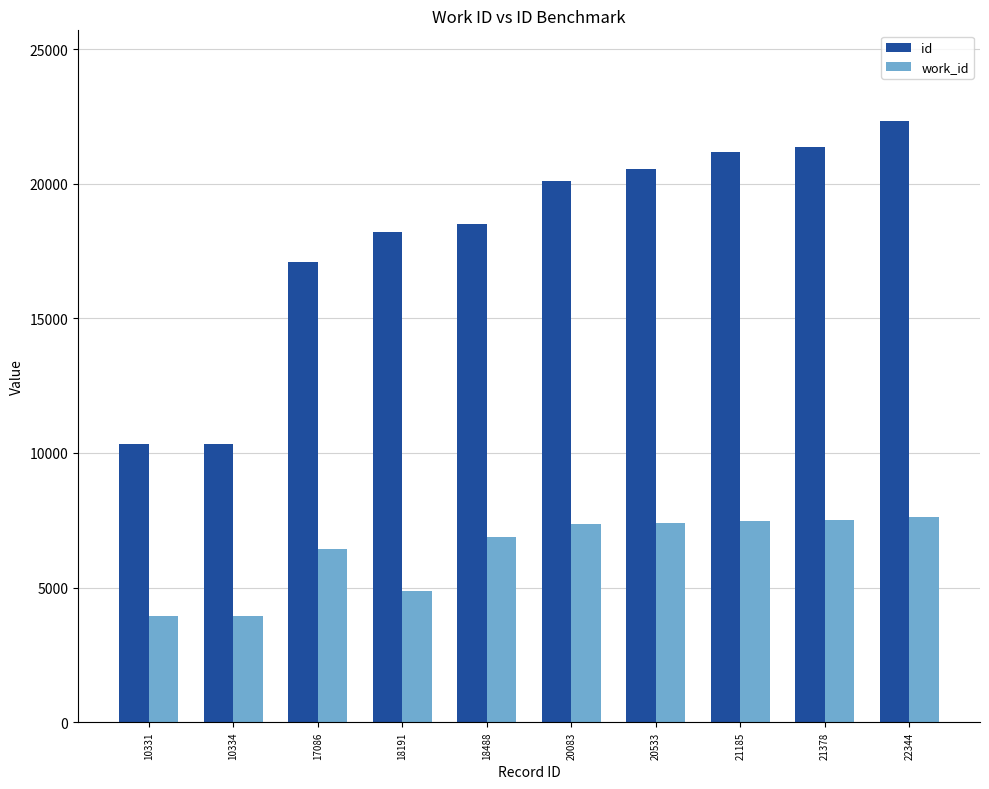

At which label is id closest to 16337?

17086